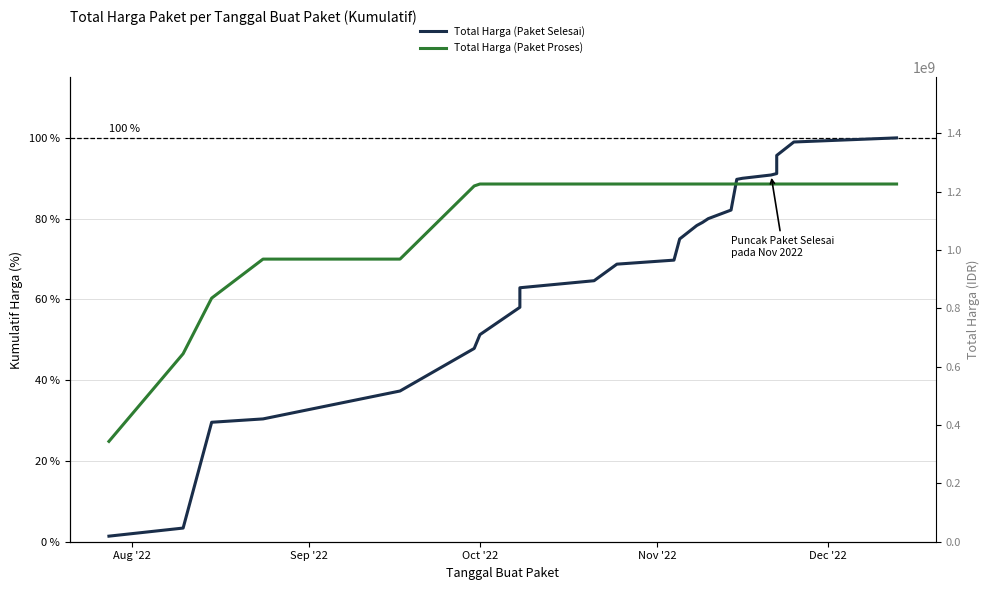

Reading left to right, what are all the values shown in this chart?

Total Harga (Paket Selesai): 1.4	3.4	29.6	30.4	37.3	47.9	51.3	58.1	62.9	64.6	68.7	69.7	75.0	78.3	79.1	80.0	82.1	89.7	90.0	90.8	91.2	95.7	99.0	100.0
Total Harga (Paket Proses): 24.8	46.6	60.3	70.0	70.0	88.1	88.6	88.6	88.6	88.6	88.6	88.6	88.6	88.6	88.6	88.6	88.6	88.6	88.6	88.6	88.6	88.6	88.6	88.6